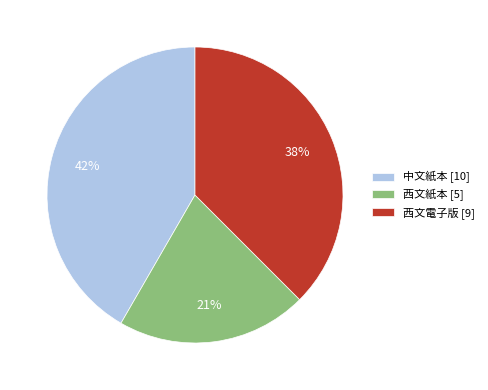

Count the number of slices in the pie.

3